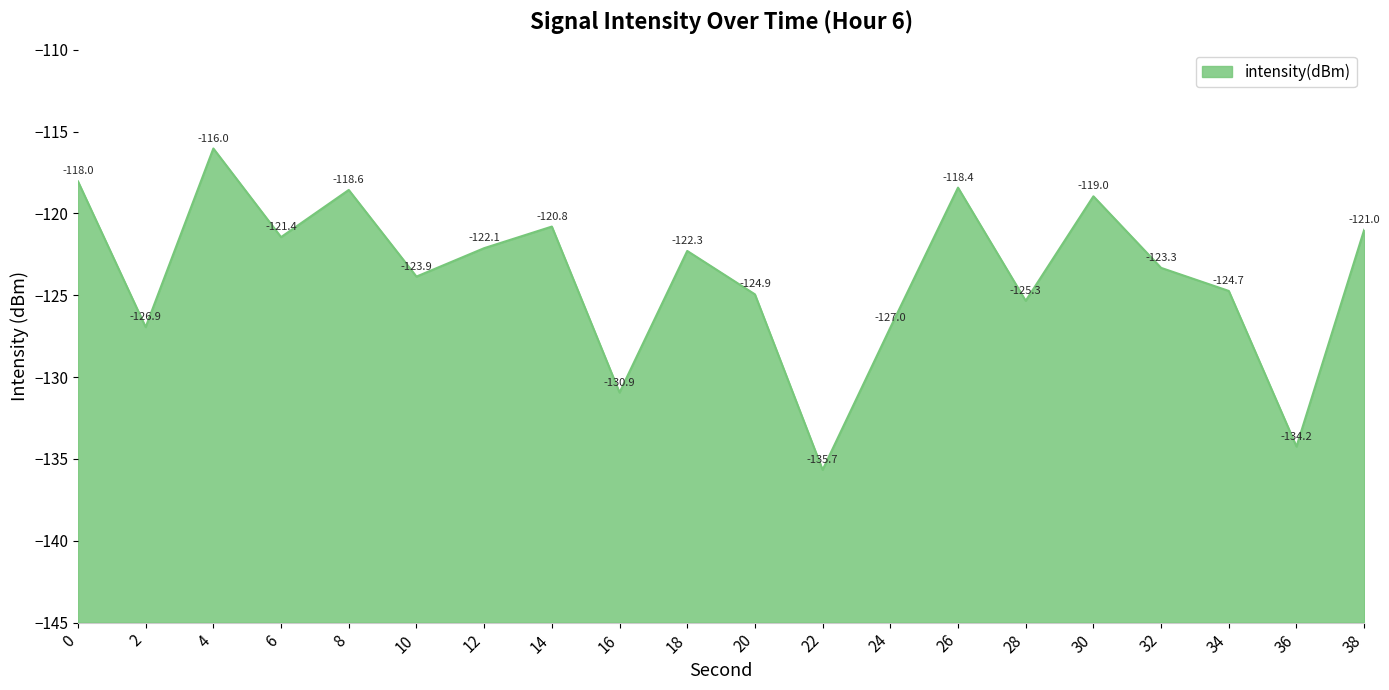

What is the average value?

-123.7